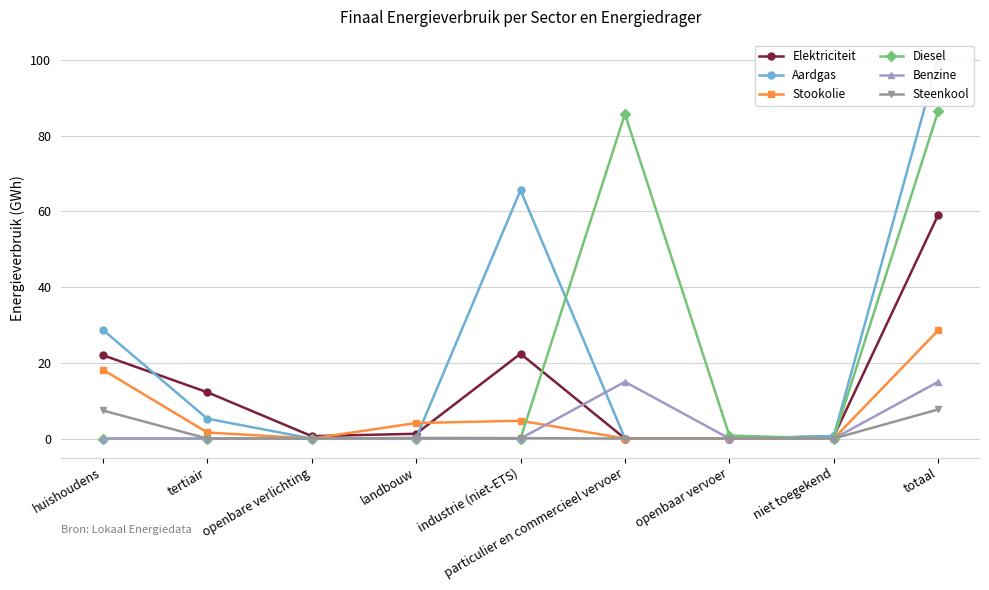

How many times do Diesel and Stookolie cross each other?

1